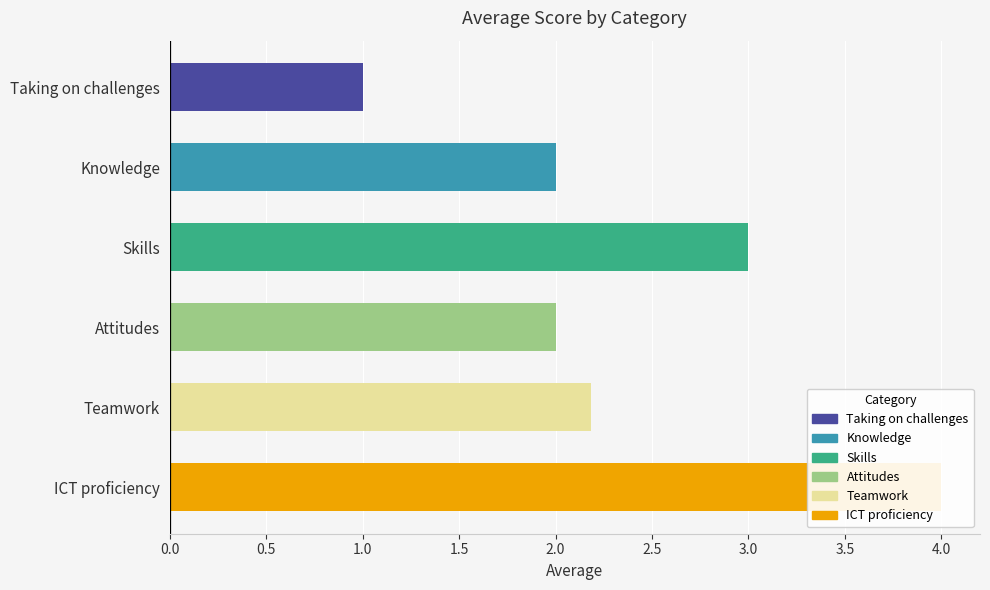

What is the greatest value displayed?

4.0